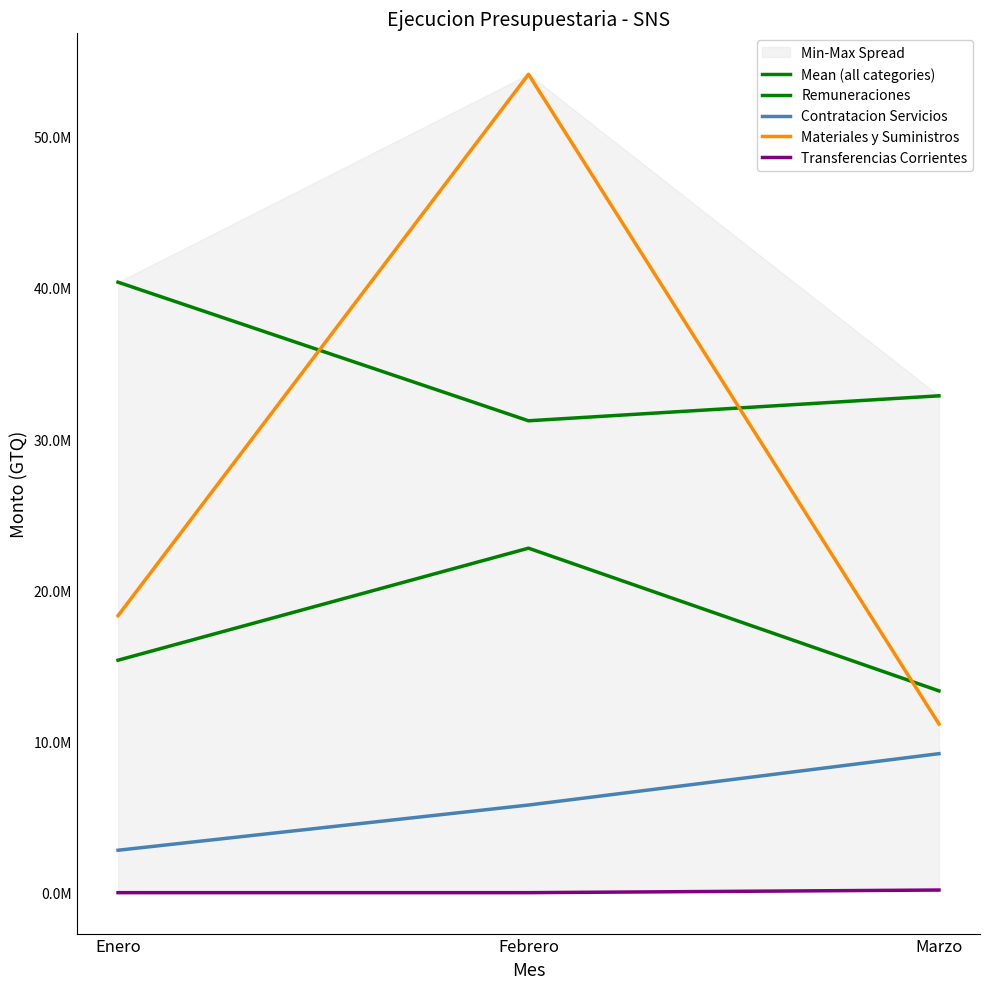

At which label is Mean (all categories) closest to 18063557?

Enero